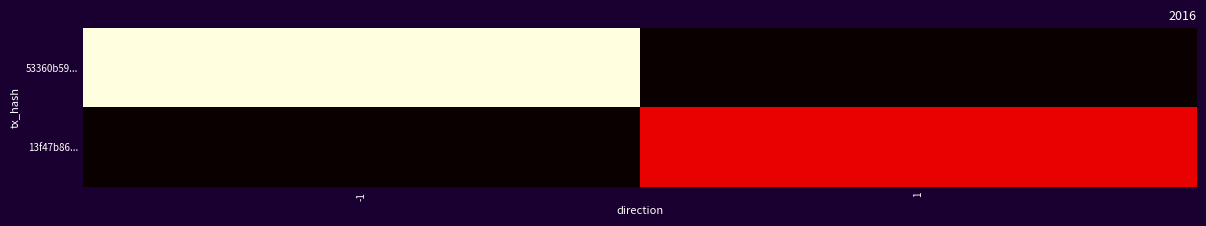

At which category is the sum across all series the highest?

-1